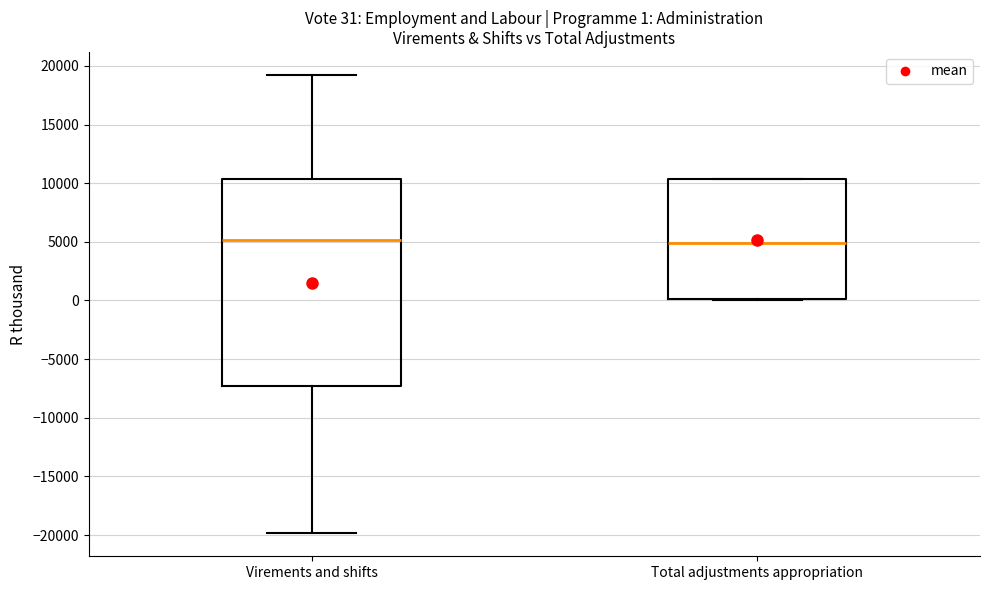

Comparing the boxes themselves (not the whiskers), which one is the tallest?

Virements and shifts